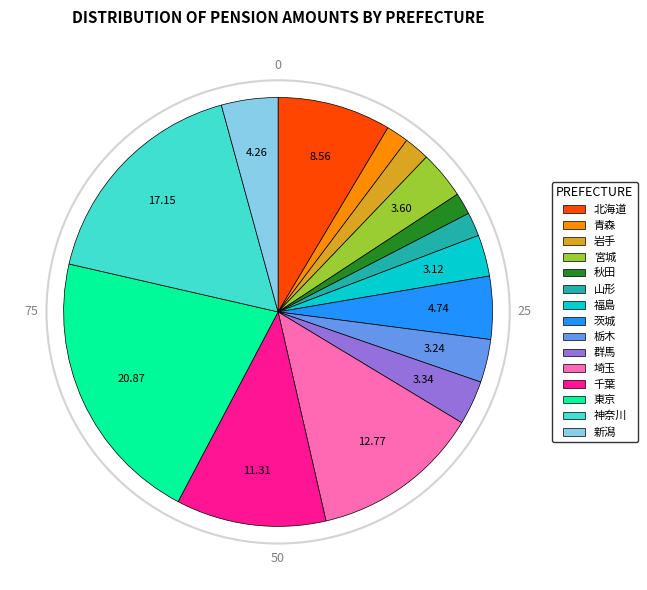

Does any single category account for the majority?

No